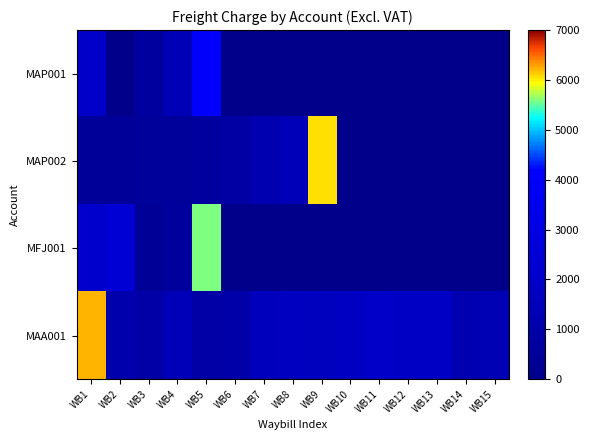

What is the spread (max minus min) of values at WB9?

6050.0